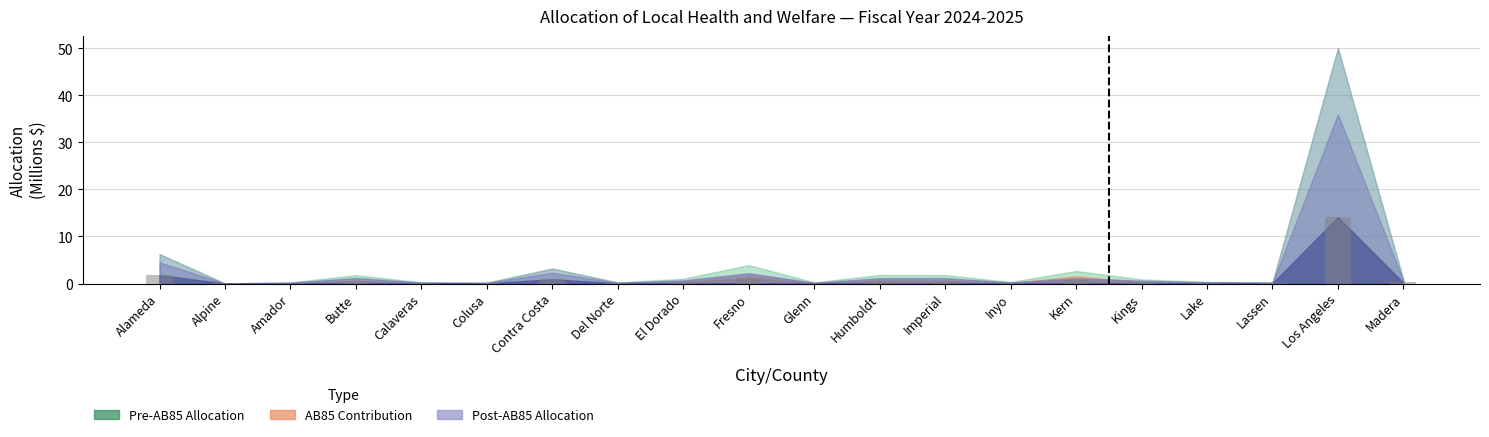

Where is the data nearest to the value 7?

Alameda